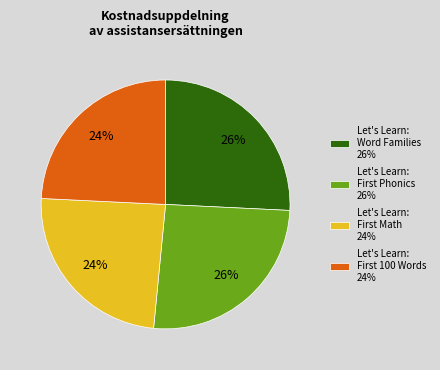

To the nearest percent, what percentage of the pie is Let's Learn: Word Families 26%?

26%